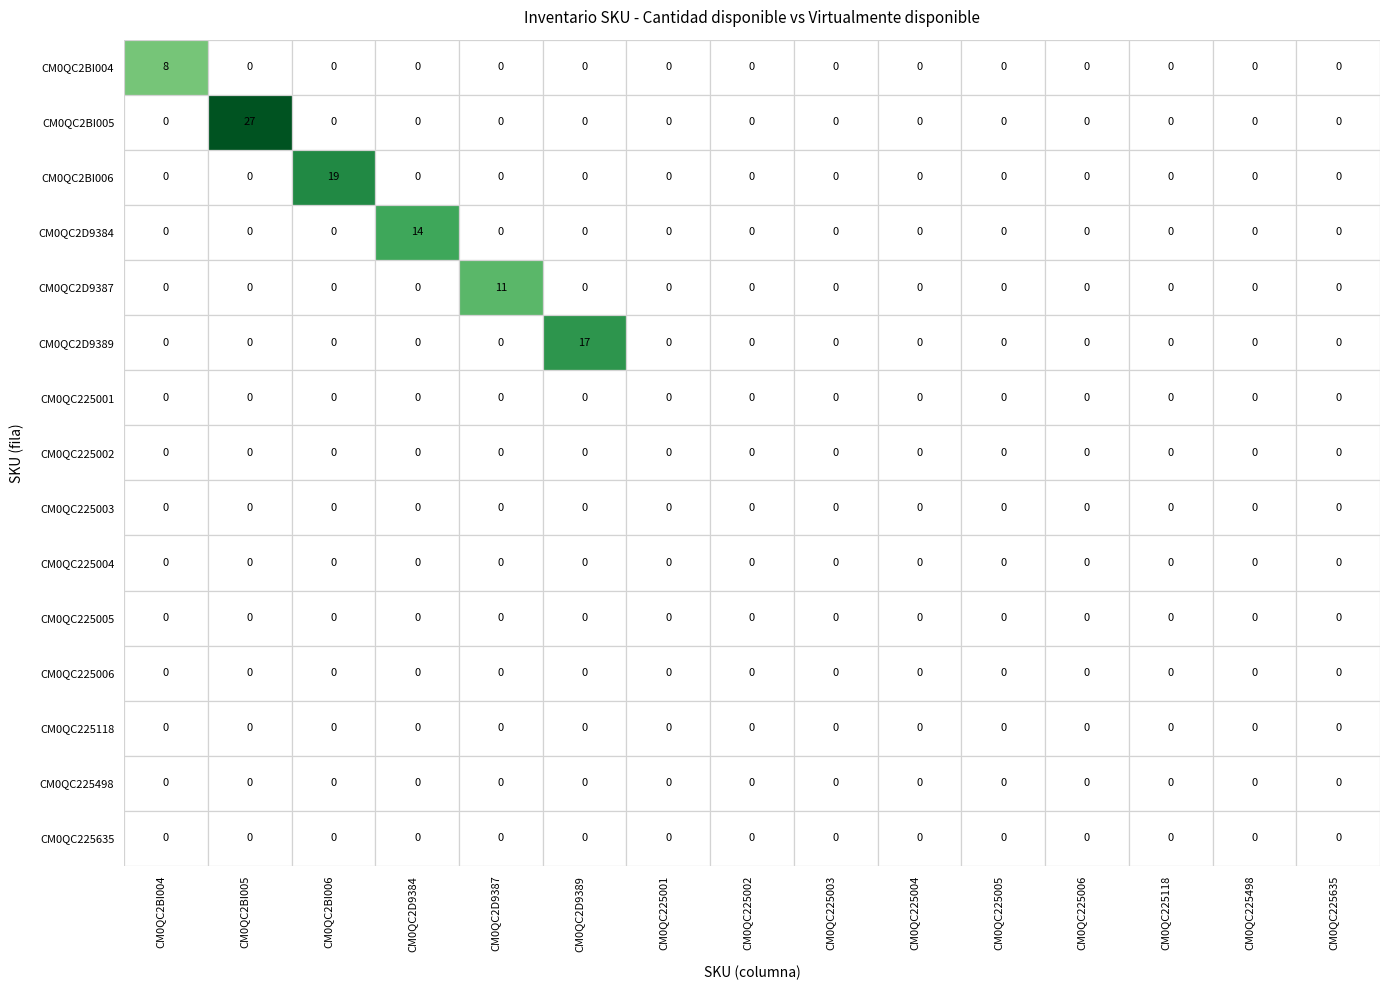

Reading right to left, extract all data points from this chart.

CM0QC2BI004: 0	0	0	0	0	0	0	0	0	0	0	0	0	0	8
CM0QC2BI005: 0	0	0	0	0	0	0	0	0	0	0	0	0	27	0
CM0QC2BI006: 0	0	0	0	0	0	0	0	0	0	0	0	19	0	0
CM0QC2D9384: 0	0	0	0	0	0	0	0	0	0	0	14	0	0	0
CM0QC2D9387: 0	0	0	0	0	0	0	0	0	0	11	0	0	0	0
CM0QC2D9389: 0	0	0	0	0	0	0	0	0	17	0	0	0	0	0
CM0QC225001: 0	0	0	0	0	0	0	0	0	0	0	0	0	0	0
CM0QC225002: 0	0	0	0	0	0	0	0	0	0	0	0	0	0	0
CM0QC225003: 0	0	0	0	0	0	0	0	0	0	0	0	0	0	0
CM0QC225004: 0	0	0	0	0	0	0	0	0	0	0	0	0	0	0
CM0QC225005: 0	0	0	0	0	0	0	0	0	0	0	0	0	0	0
CM0QC225006: 0	0	0	0	0	0	0	0	0	0	0	0	0	0	0
CM0QC225118: 0	0	0	0	0	0	0	0	0	0	0	0	0	0	0
CM0QC225498: 0	0	0	0	0	0	0	0	0	0	0	0	0	0	0
CM0QC225635: 0	0	0	0	0	0	0	0	0	0	0	0	0	0	0